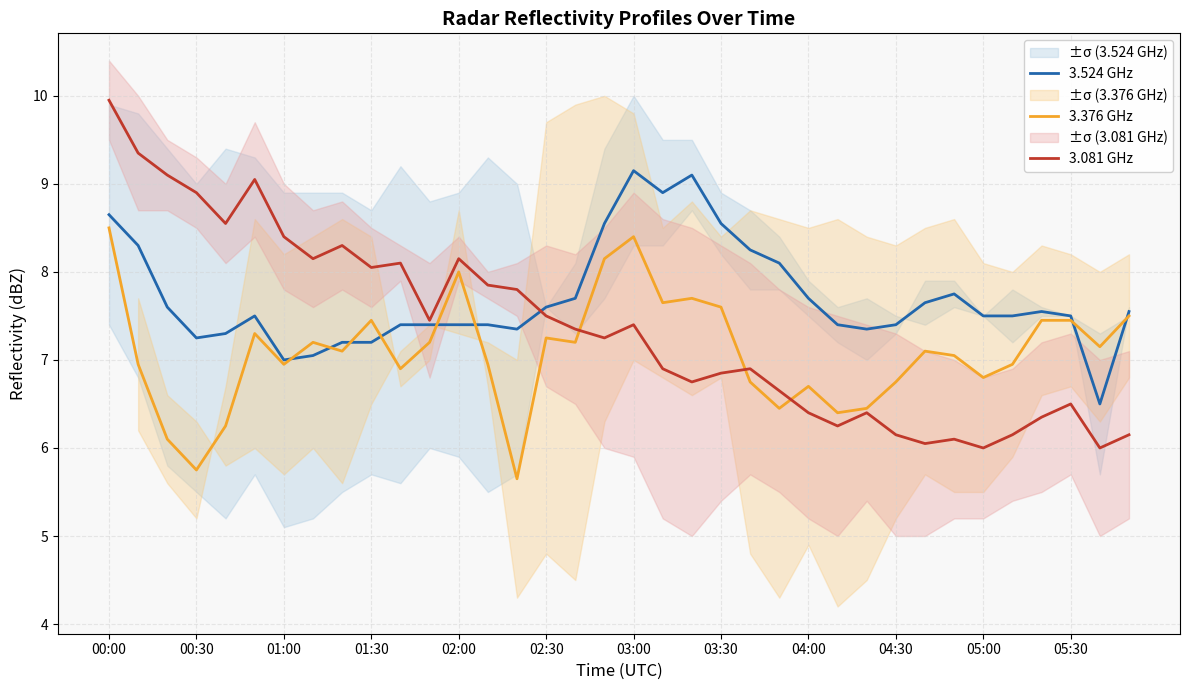

The value of 3.524 GHz at 00:00 is 8.7. True or false?

True